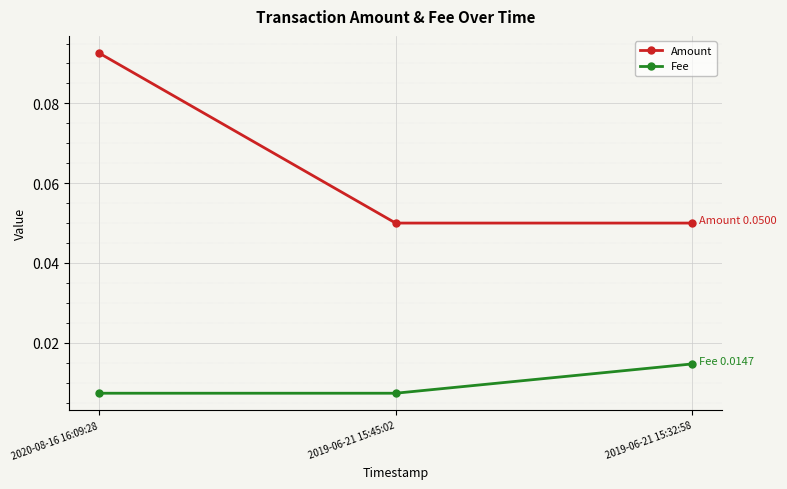

Which series has the largest range (max minus min)?

Amount